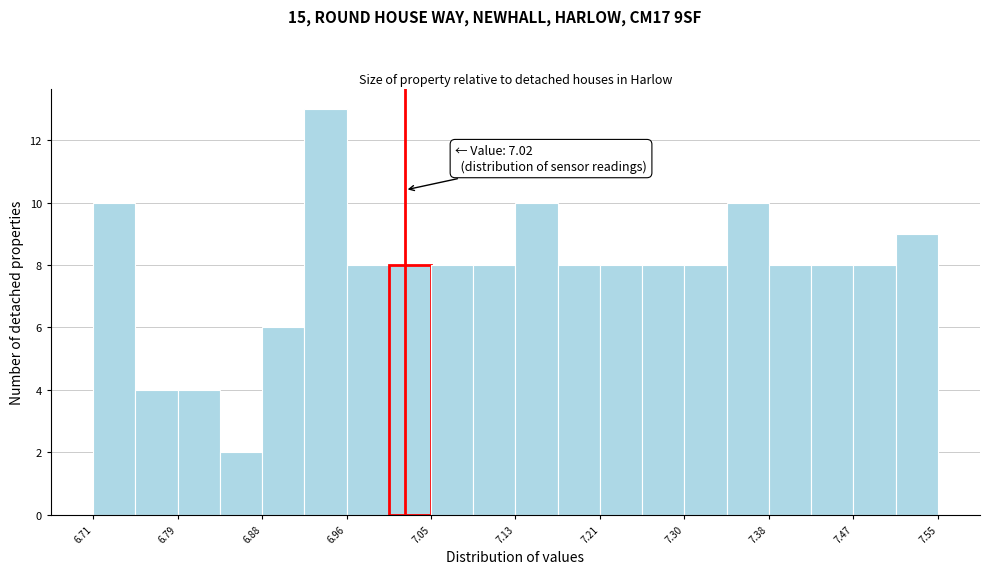

Over which range of the x-axis is the bar tallest?

6.920 to 6.962